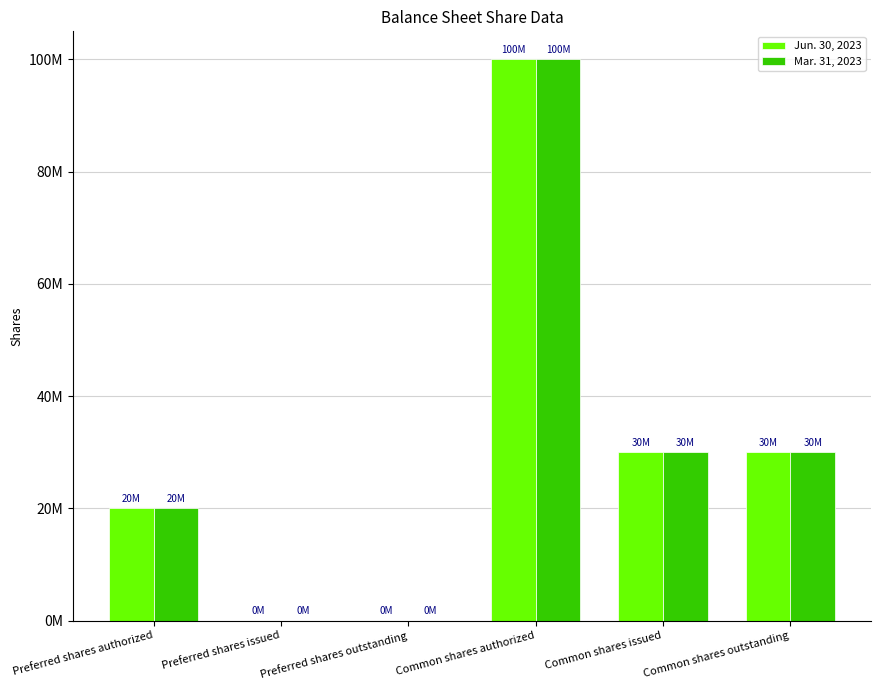

What are all the series names shown in the legend?

Jun. 30, 2023, Mar. 31, 2023